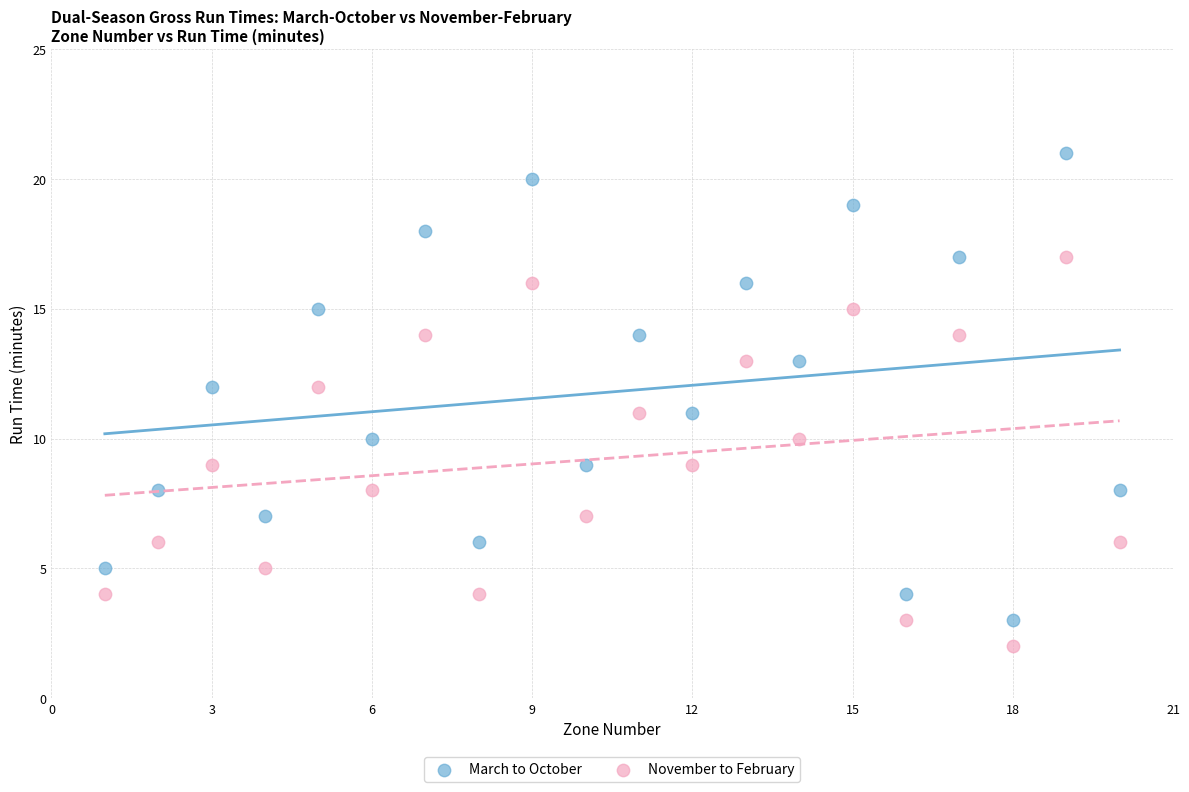

What are all the series names shown in the legend?

March to October, November to February